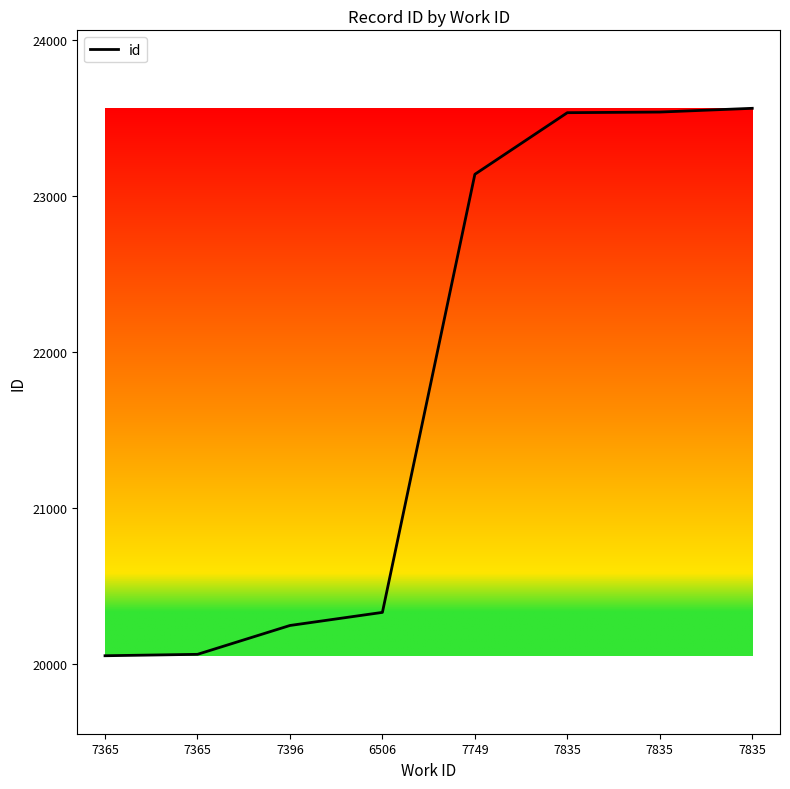

List the labels in order of value, smallest first.

7365, 7365, 7396, 6506, 7749, 7835, 7835, 7835